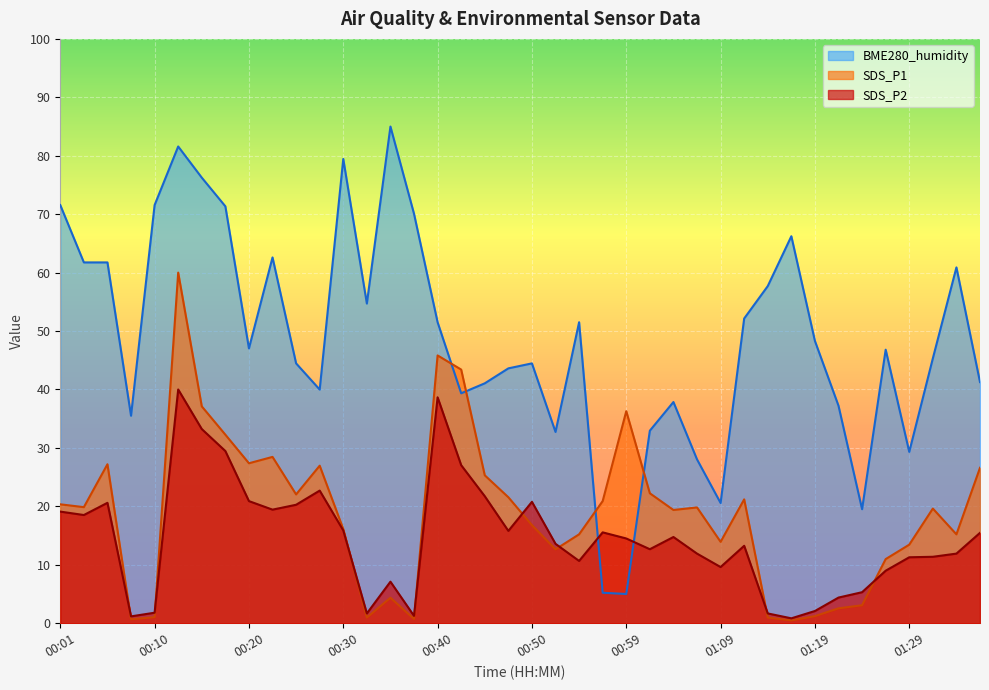

How many interior local valleys does the BME280_humidity series have?

10